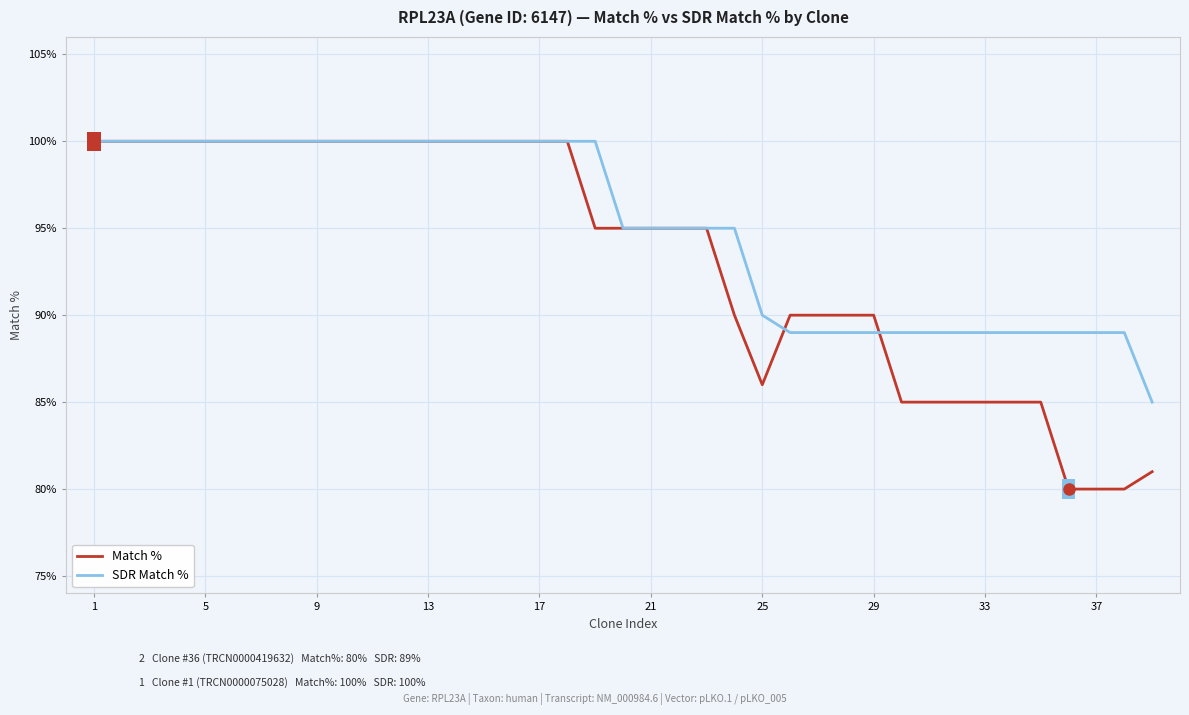

List the series in order of their overall mean, highest first.

SDR Match %, Match %